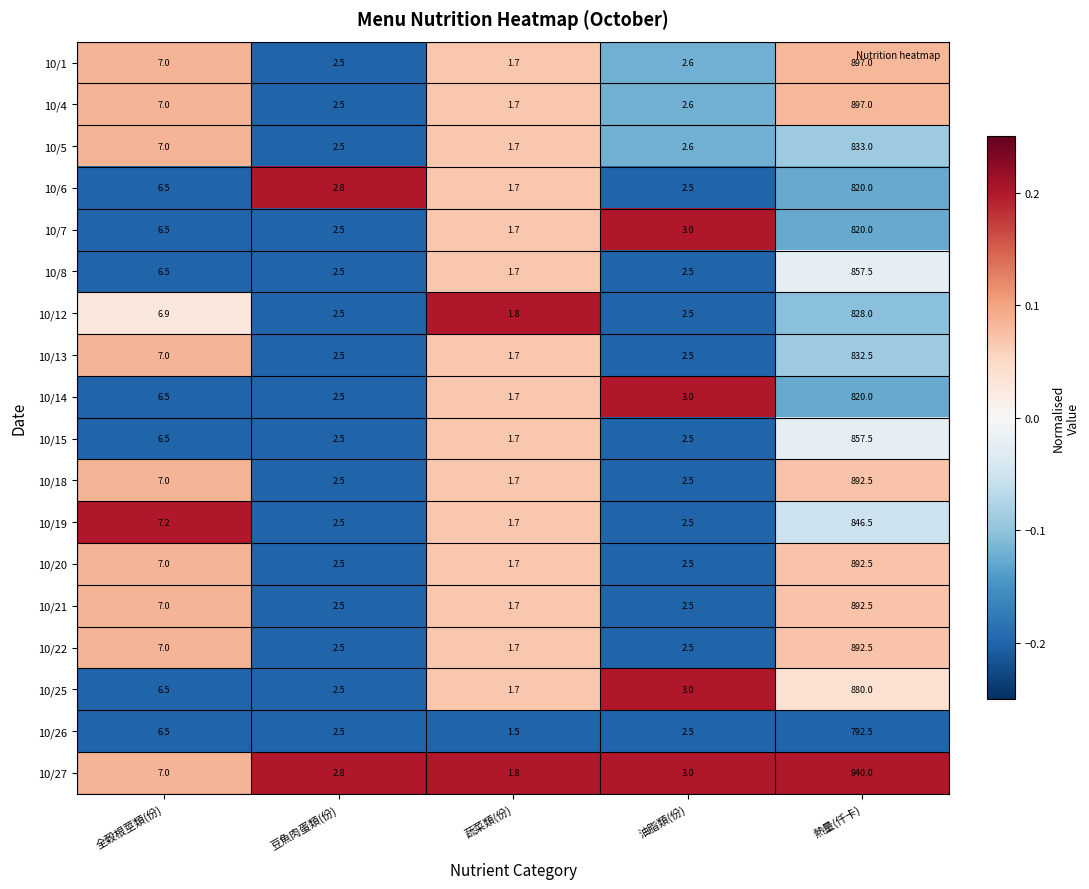

The value of 10/27 at 油脂類(份) is 3.0. True or false?

True